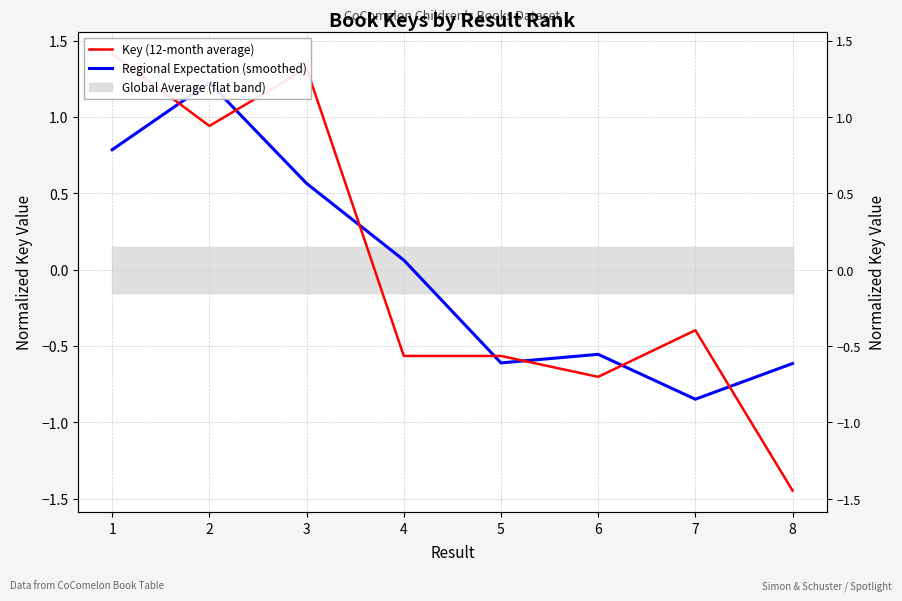

How many positive values does the Key (12-month average) series have?

3